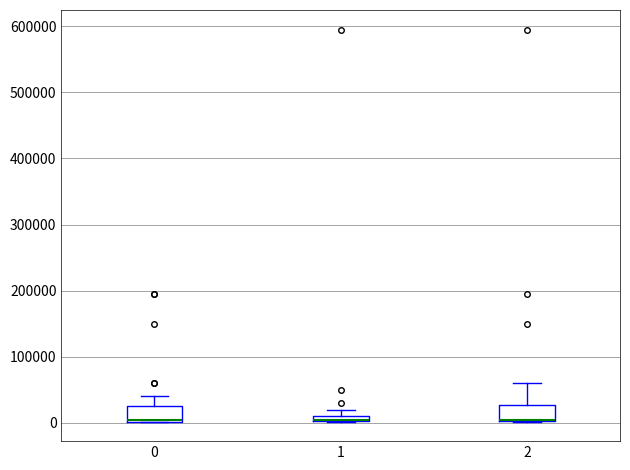

Where does the upper whisker of the box at x = 0 end on the y-axis? The values are not printed on the chart, so give them approximately, as read against the axis.

40000